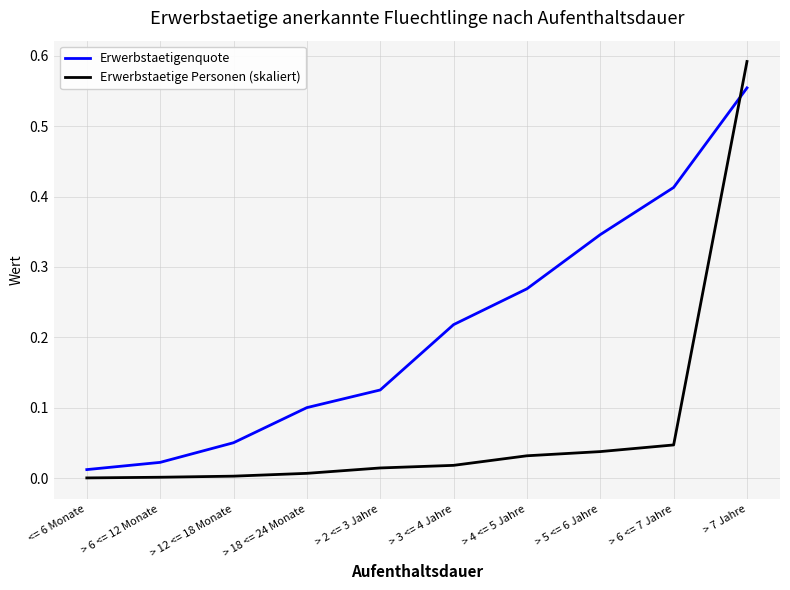

What position from the right is > 3 <= 4 Jahre?

5